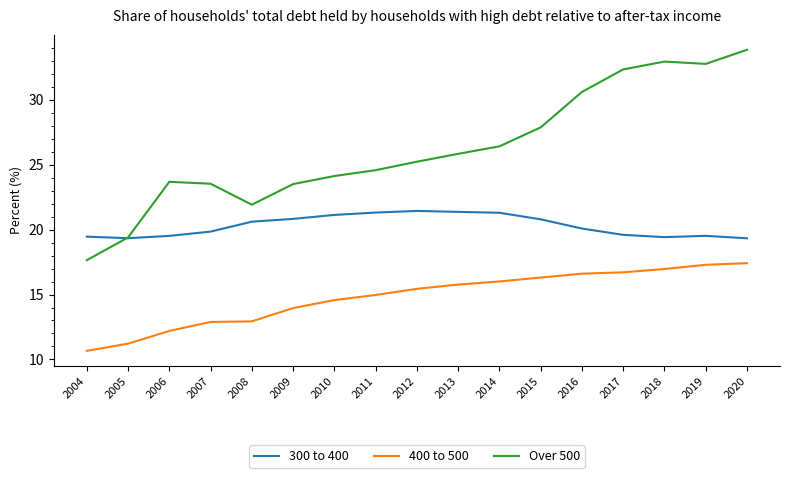

Read the 300 to 400 value at 2004.

19.5